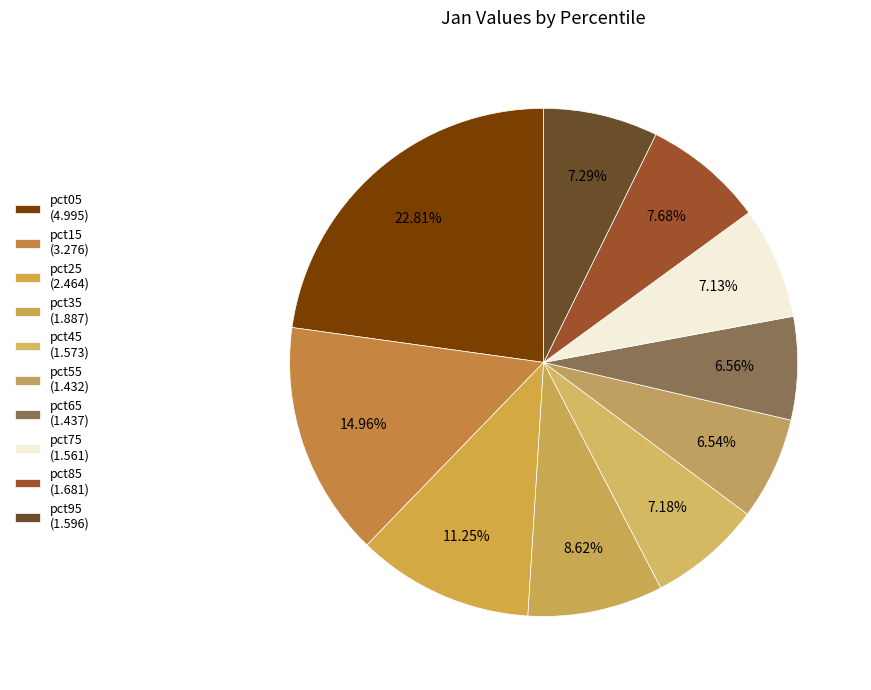

To the nearest percent, what is the average slice percentage?

10%